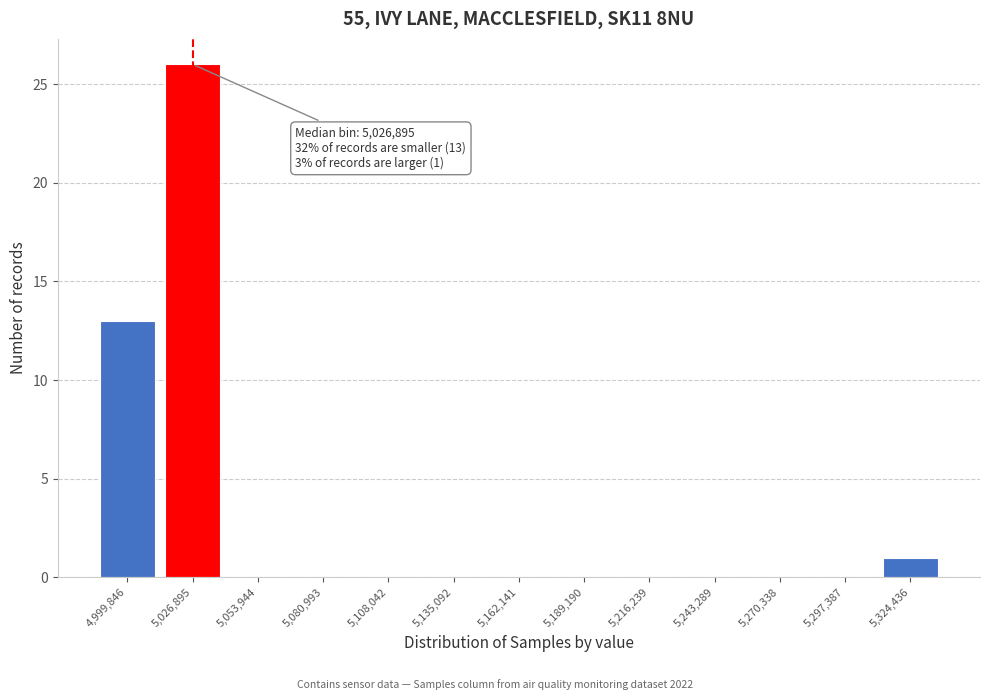

Reading left to right, list all the values displayed in this chart.

4,999,846=13	5,026,895=26	5,053,944=0	5,080,993=0	5,108,042=0	5,135,092=0	5,162,141=0	5,189,190=0	5,216,239=0	5,243,289=0	5,270,338=0	5,297,387=0	5,324,436=1